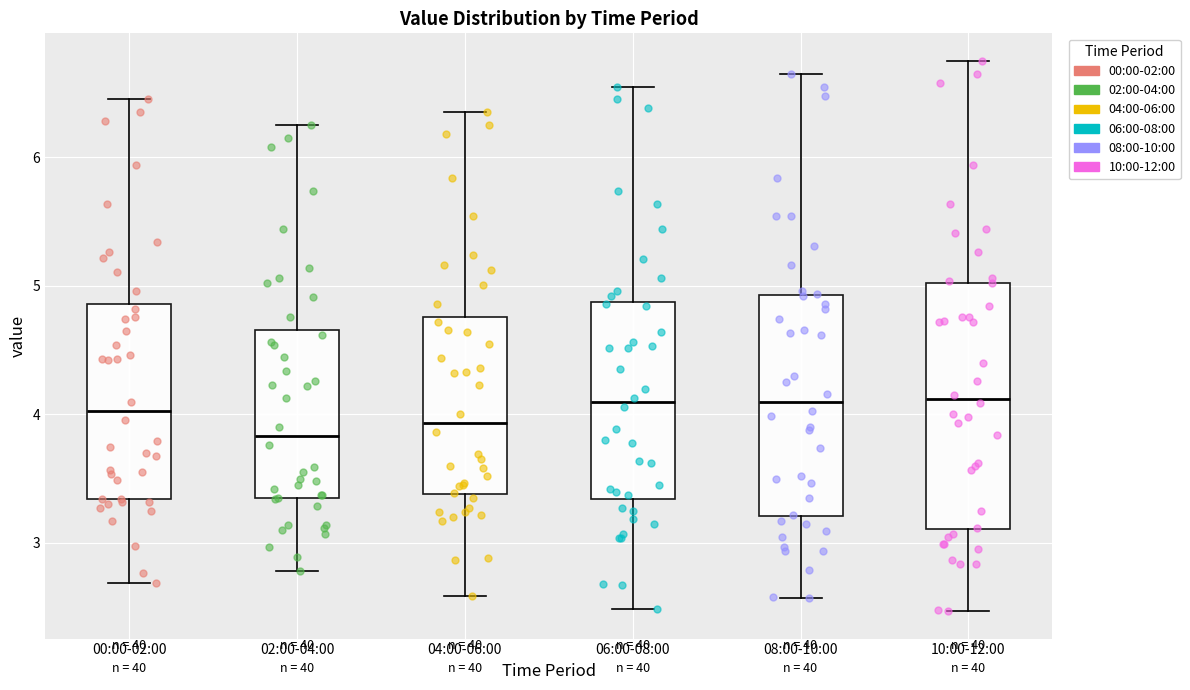

Reading left to right, transcribe this box plot: for each box, give where its median line is, the range the box spans, and where its two whiskers end, as read against the y-axis. The values are not printed on the chart, so give them approximately, as read against the axis.

00:00-02:00: median 4.0, box 3.3 to 4.9, whiskers 2.7 to 6.5
02:00-04:00: median 3.8, box 3.3 to 4.7, whiskers 2.8 to 6.3
04:00-06:00: median 3.9, box 3.4 to 4.8, whiskers 2.6 to 6.4
06:00-08:00: median 4.1, box 3.3 to 4.9, whiskers 2.5 to 6.6
08:00-10:00: median 4.1, box 3.2 to 4.9, whiskers 2.6 to 6.7
10:00-12:00: median 4.1, box 3.1 to 5.0, whiskers 2.5 to 6.8